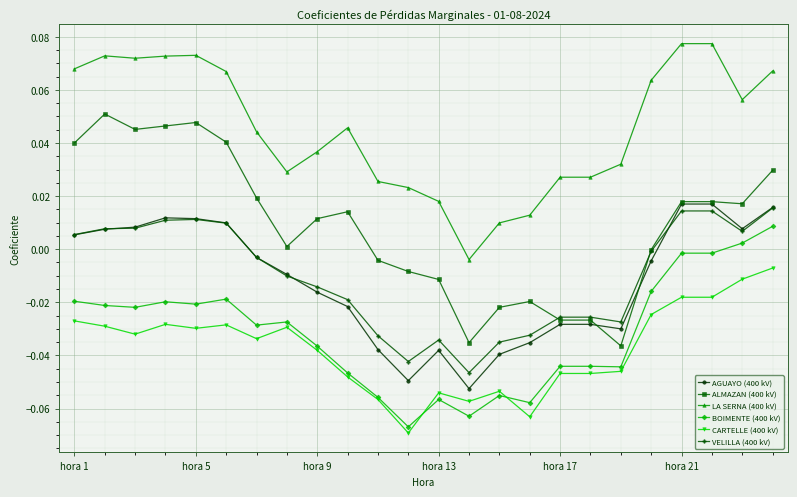

True or false: VELILLA (400 kV) and LA SERNA (400 kV) cross at least once.

False